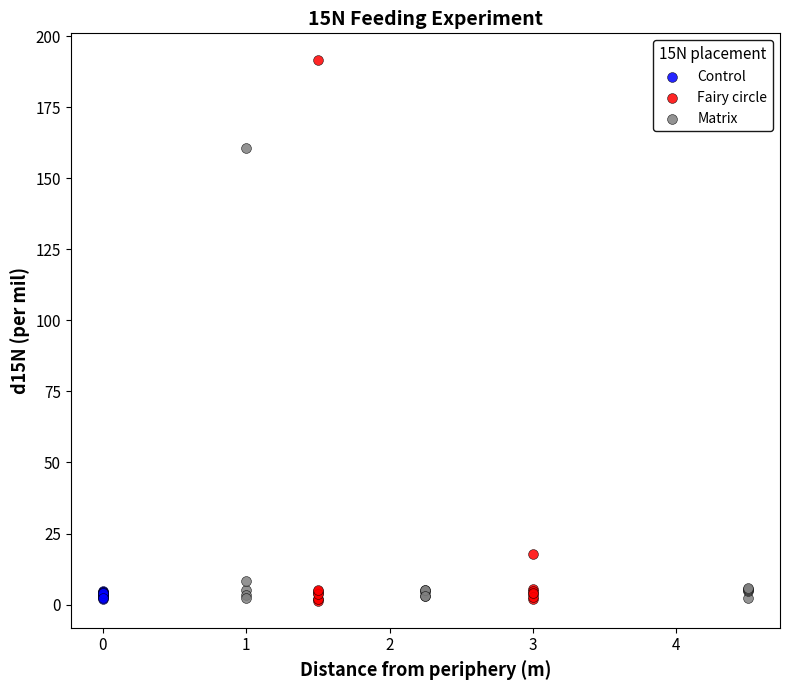

Which series has the largest Y range (max minus min)?

Fairy circle